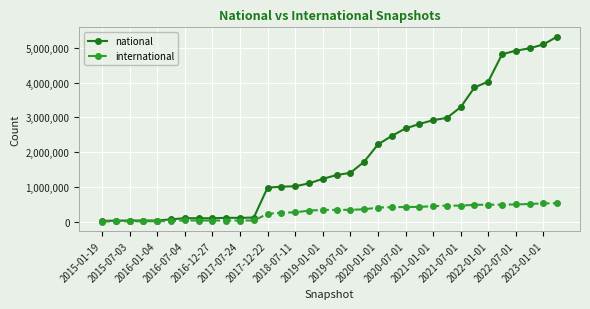

How many series are shown in this chart?

2